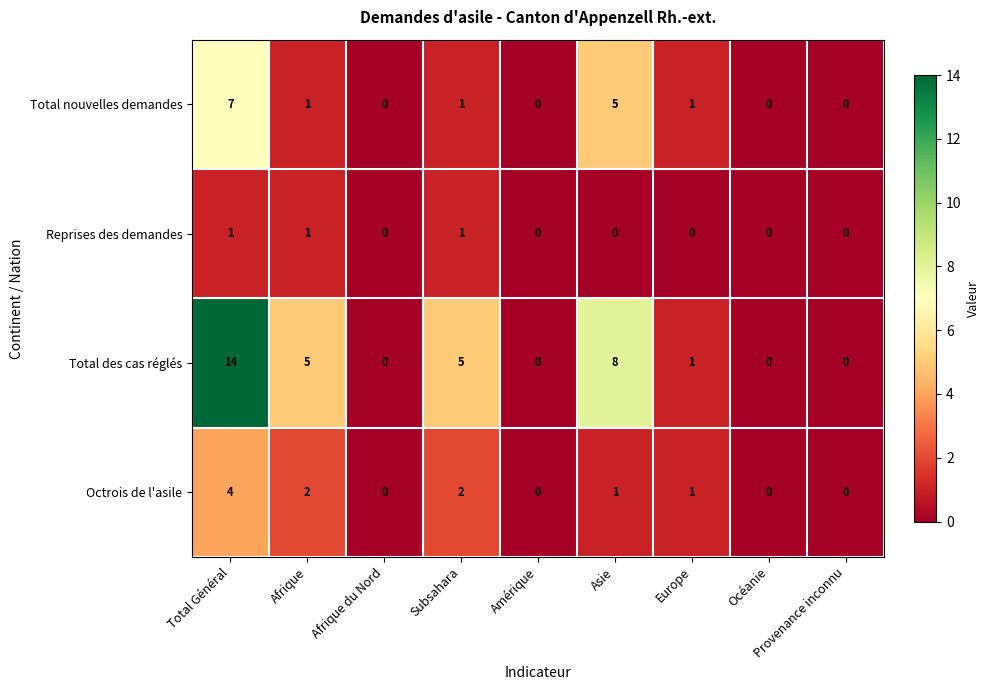

What is the sum of the Total des cas réglés values at Asie and Océanie?

8